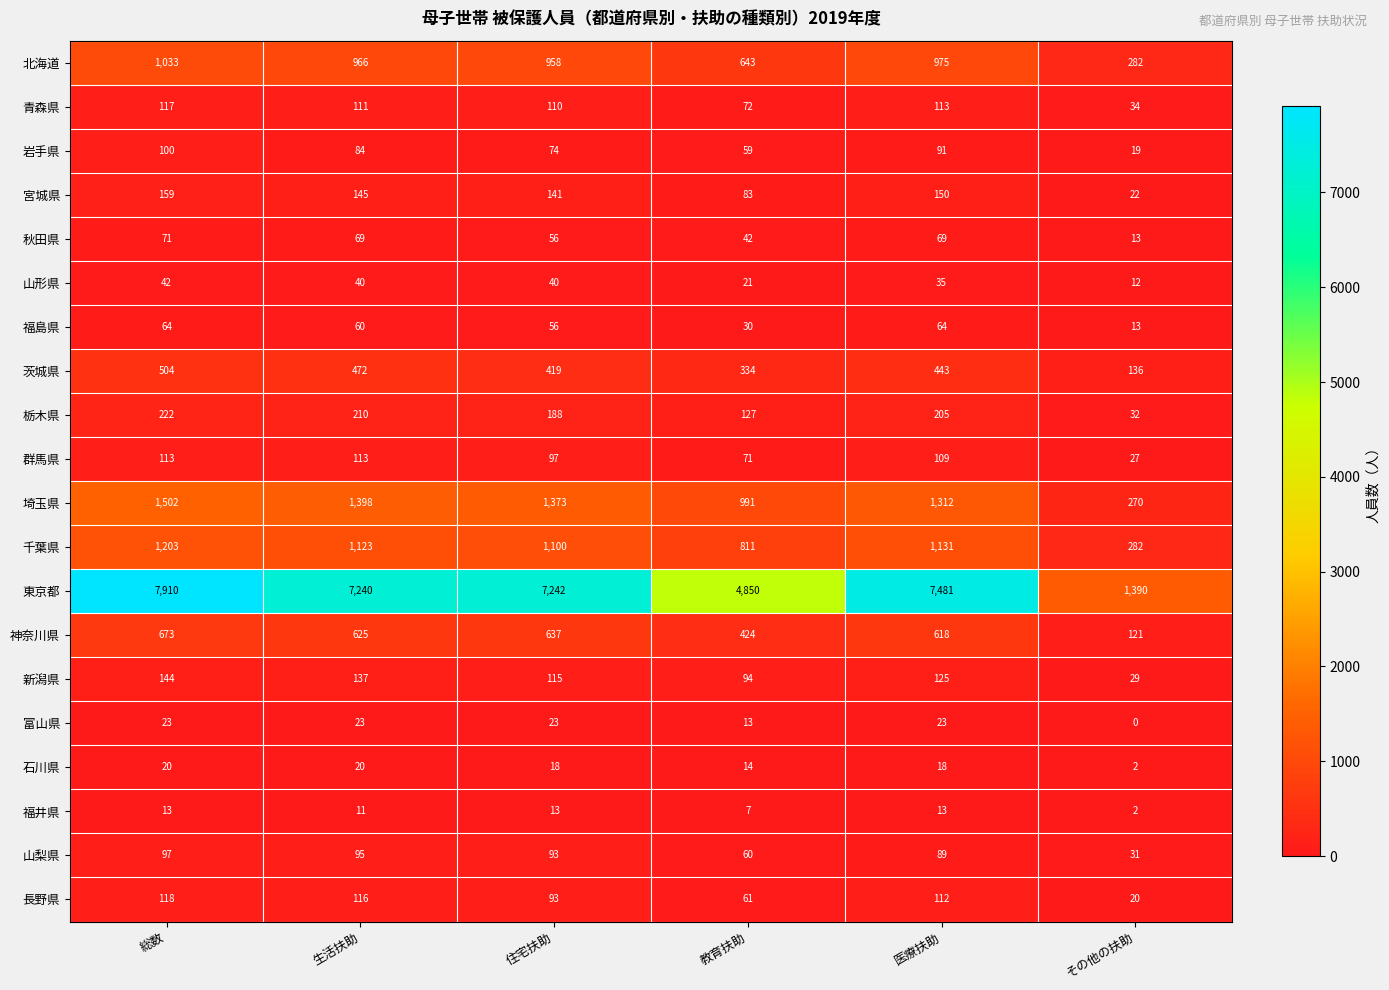

Between 教育扶助 and 医療扶助, which series saw the biggest shift?

東京都